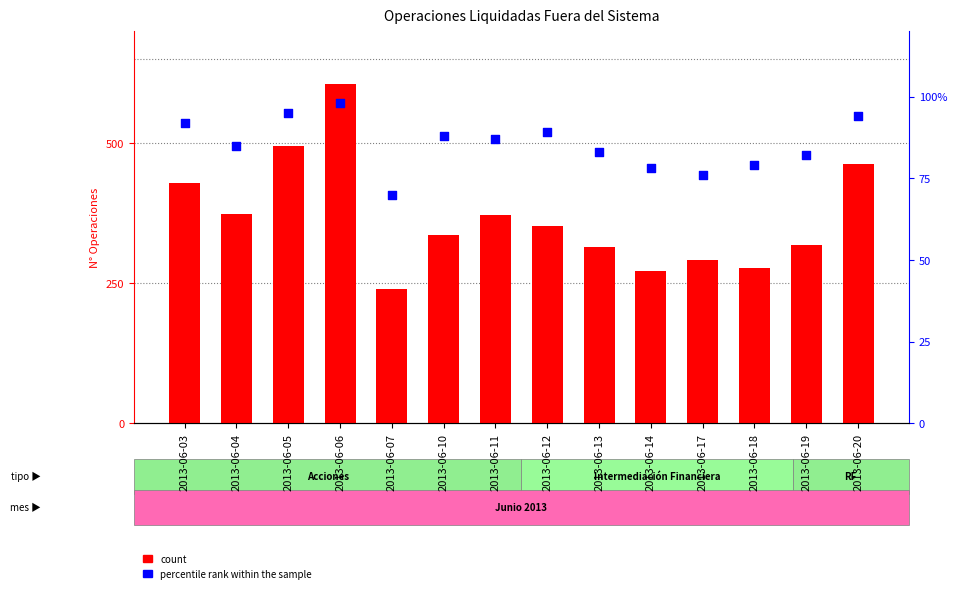

What are all the series names shown in the legend?

count, percentile rank within the sample